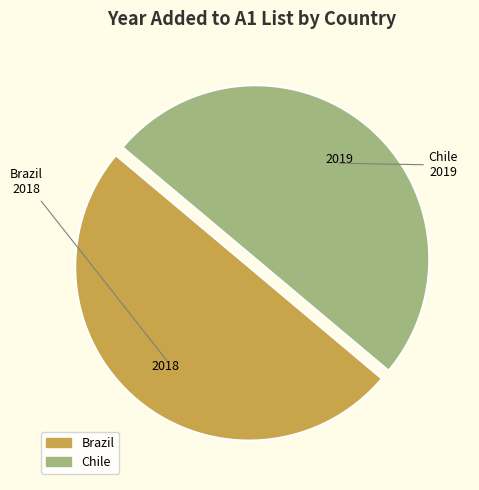

How many slices are in this pie chart?

2